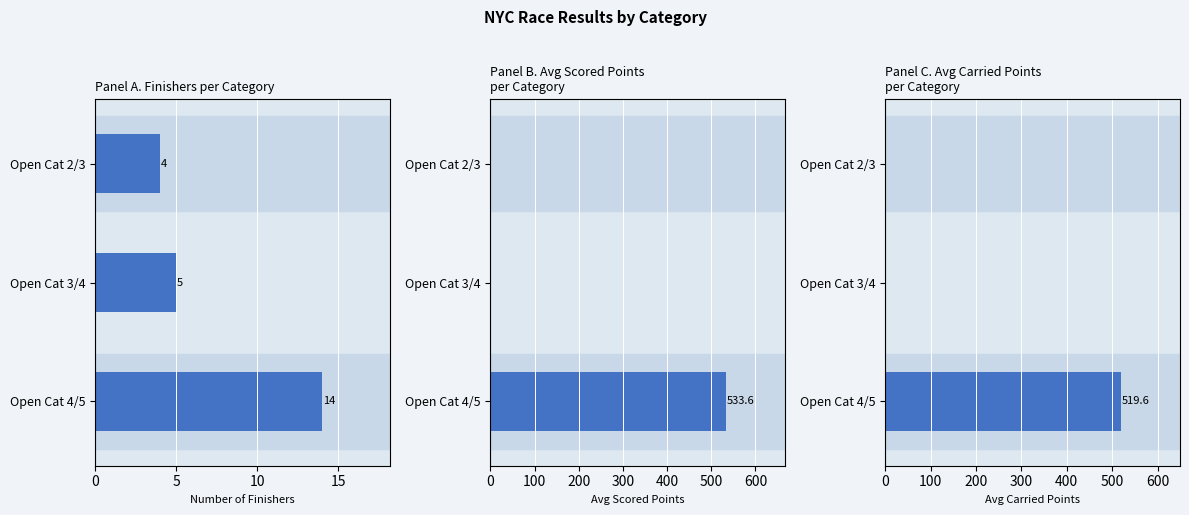

What is the difference between the highest and lowest values at 0?

4.0